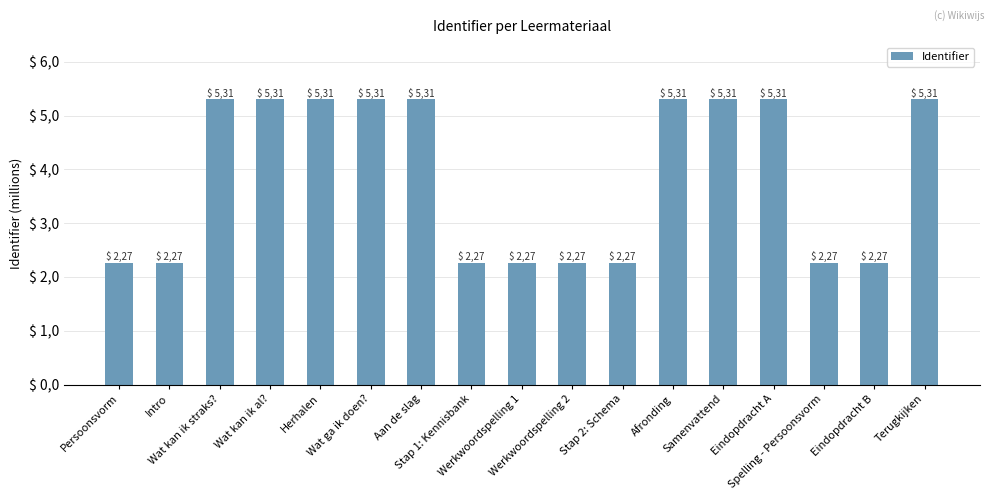

Does the chart contain any negative values?

No